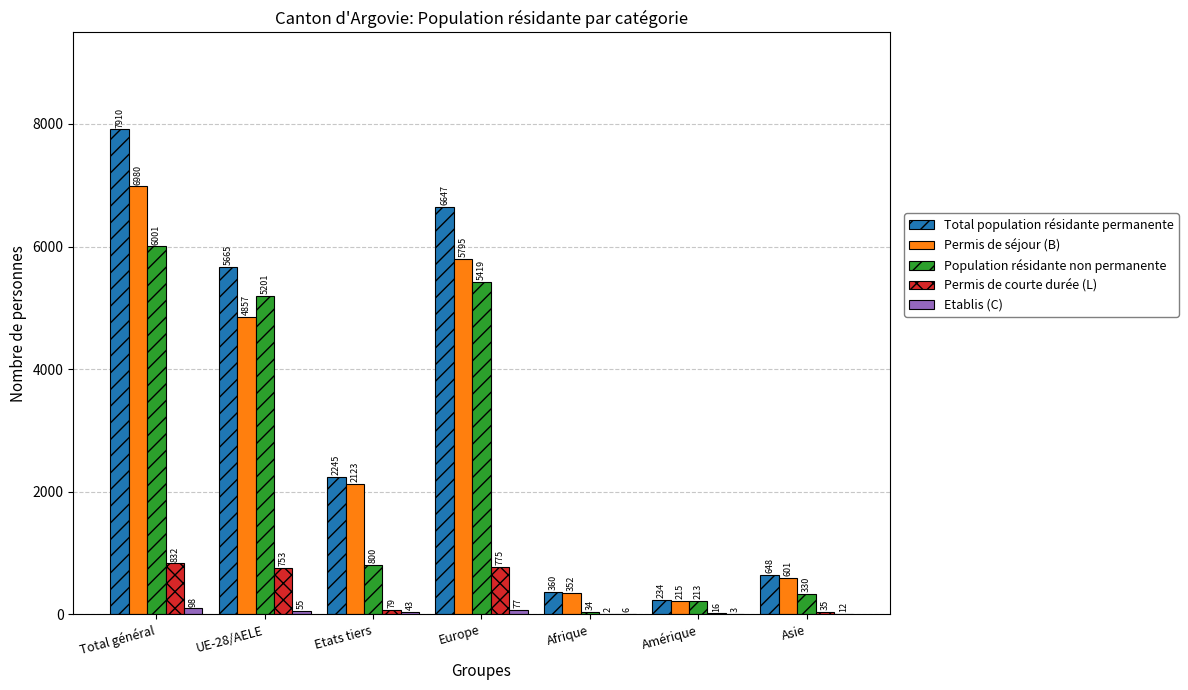

Are the bars horizontal?

No